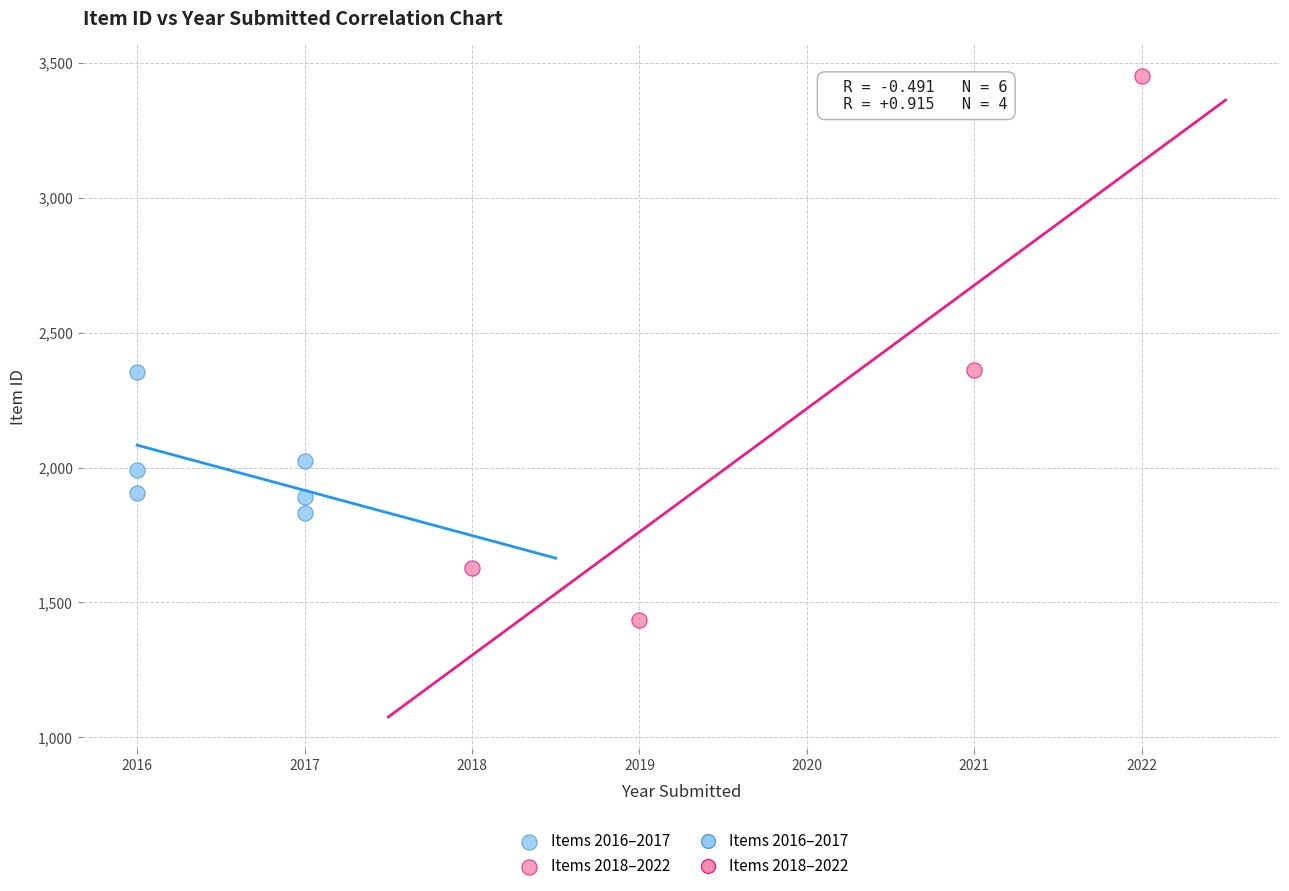

Which series contains the lowest Y value?

Items 2018–2022